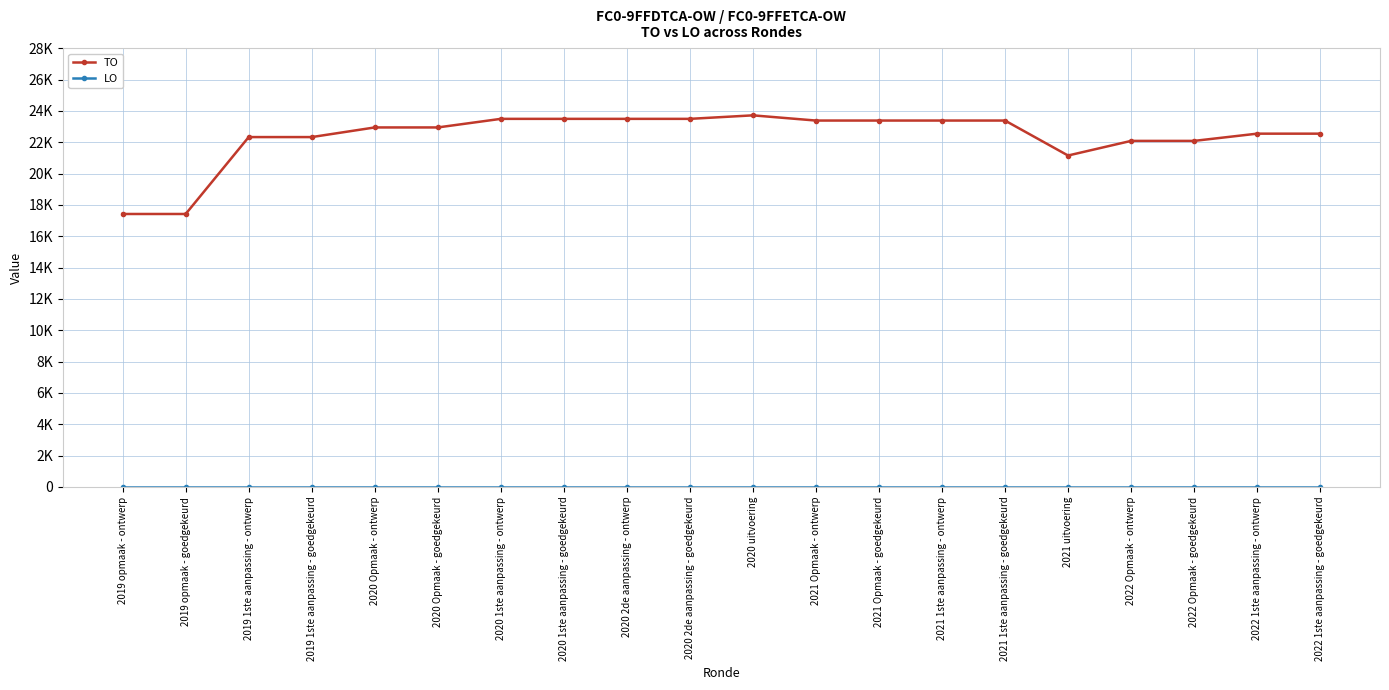

Does the chart have visible grid lines?

Yes